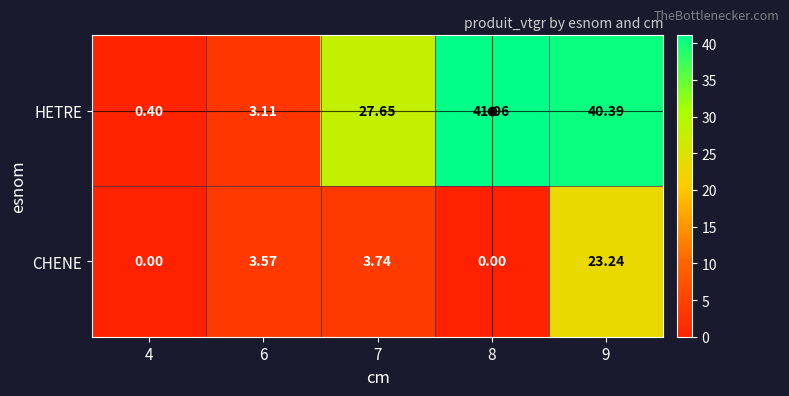

Which series has the largest range (max minus min)?

HETRE